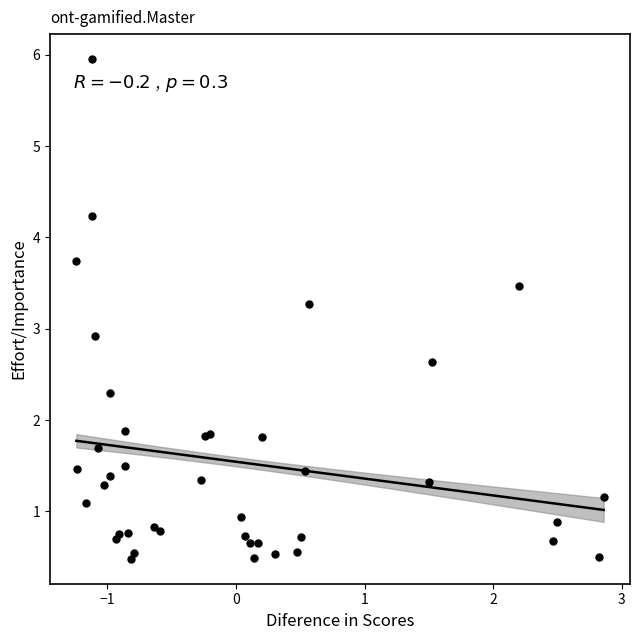

What Y value in the scatter plot is closest to 3?

2.9